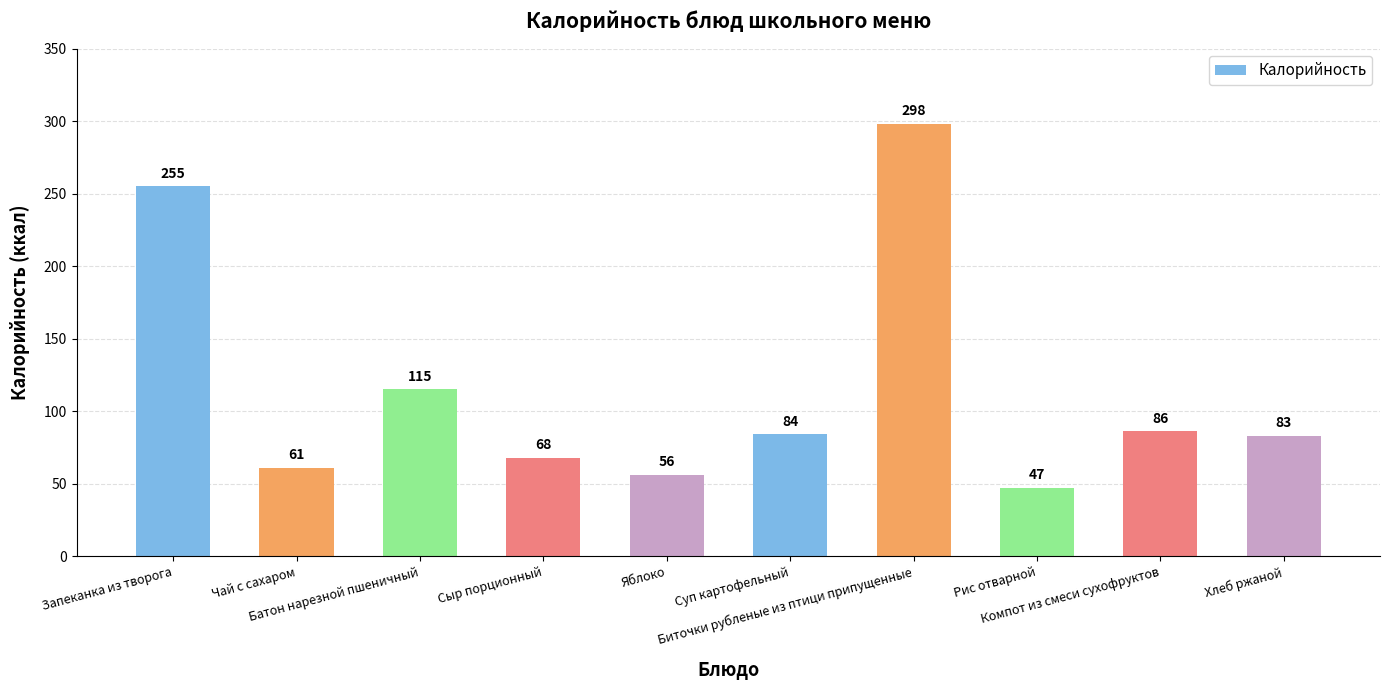

What is the ratio of the value at Хлеб ржаной to the value at Рис отварной?

1.8